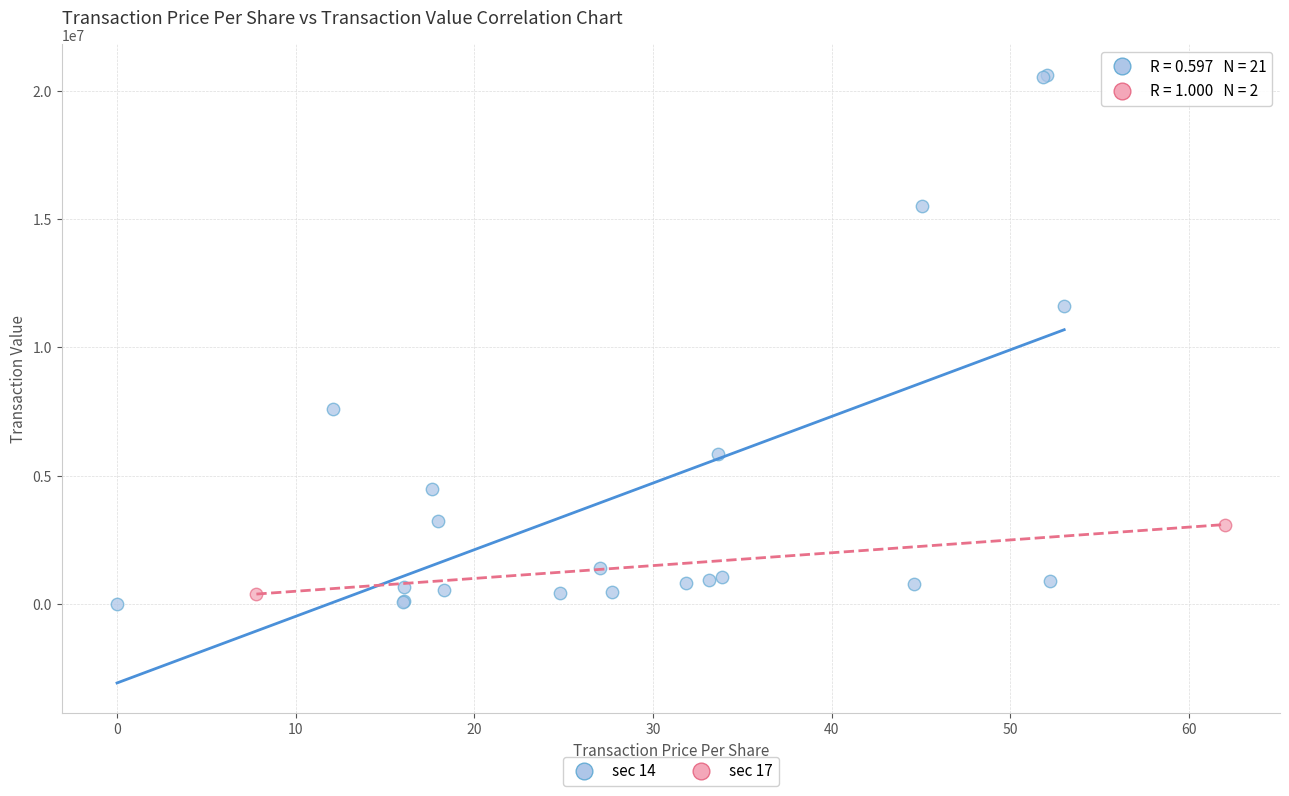

What are all the series names shown in the legend?

sec 14, sec 17